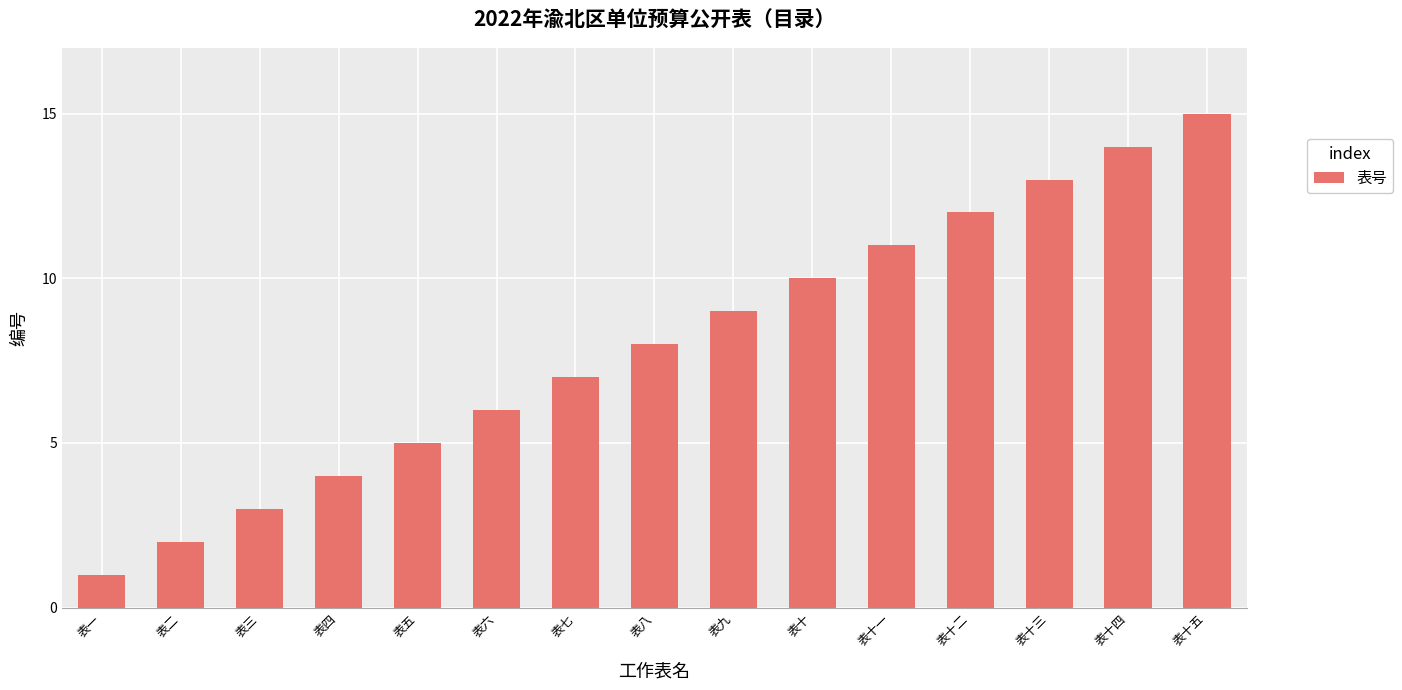

Where is the data nearest to the value 8?

表八